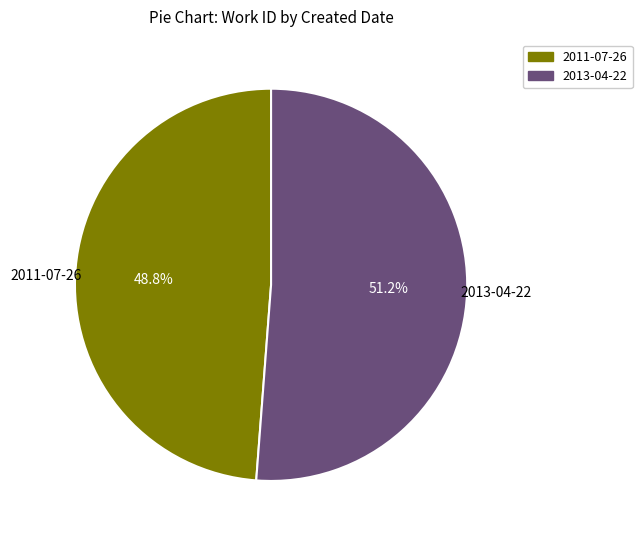

What percentage is NOT represented by 2011-07-26?

51.2%